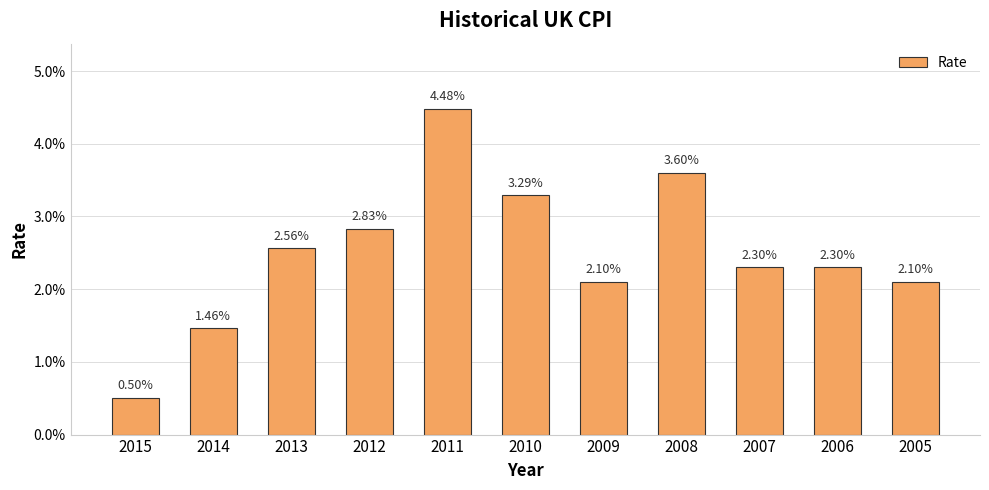

Does the chart contain any negative values?

No